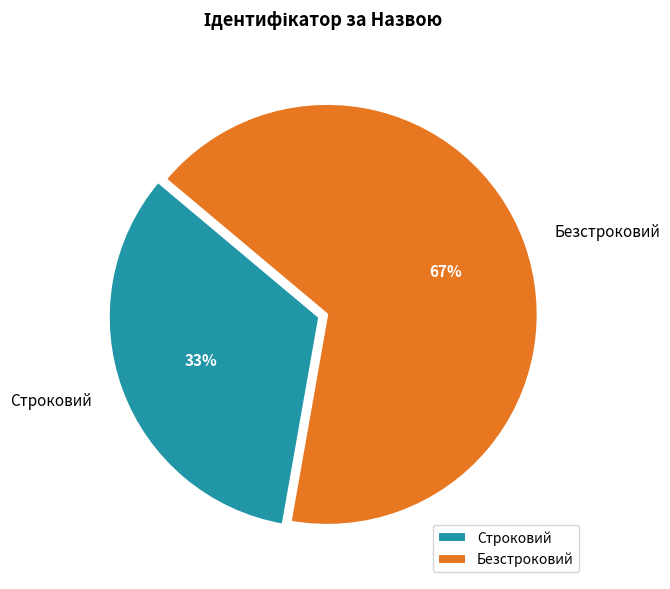

How many segments does this pie chart have?

2